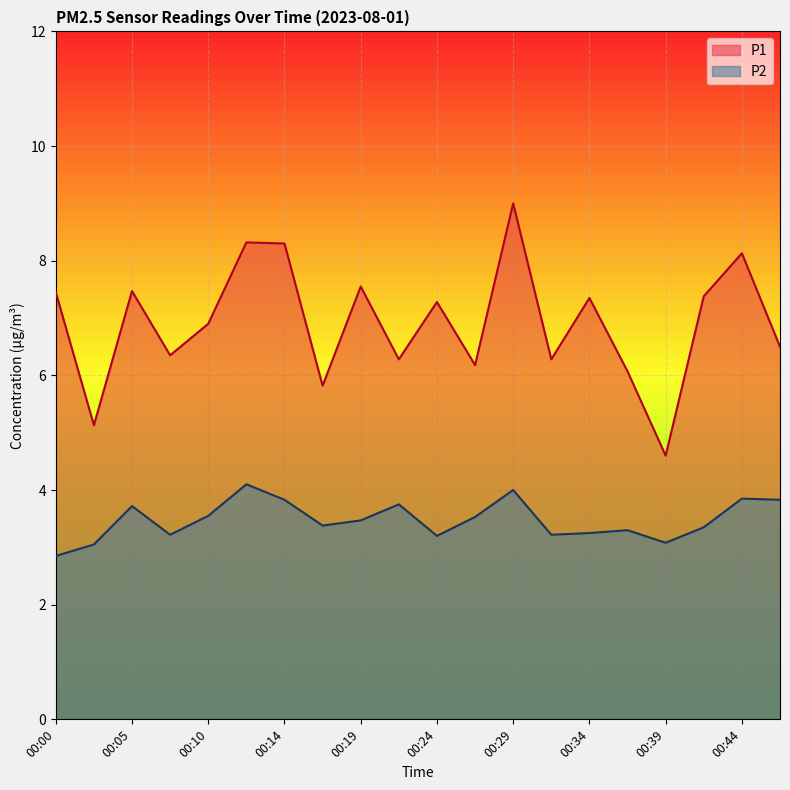

In P1, how many points are lower than both neighbors (excluding endpoints)?

7